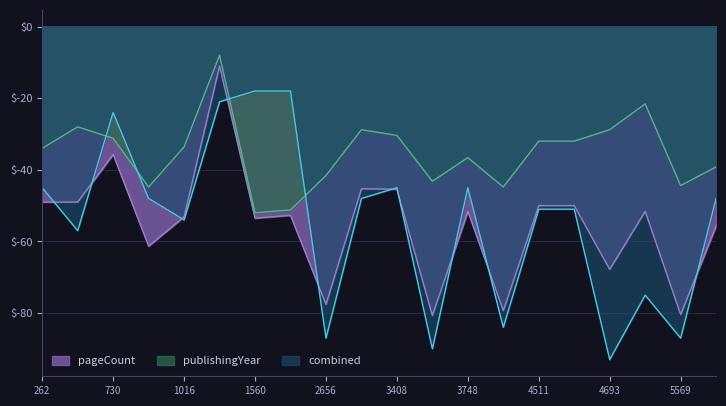

List the labels in order of pageCount value, smallest first.

1560, 1561, 989, 3932, 5569, 3681, 2656, 5892, 3748, 262, 1016, 4511, 4512, 730, 3408, 2747, 4693, 415, 4929, 1143